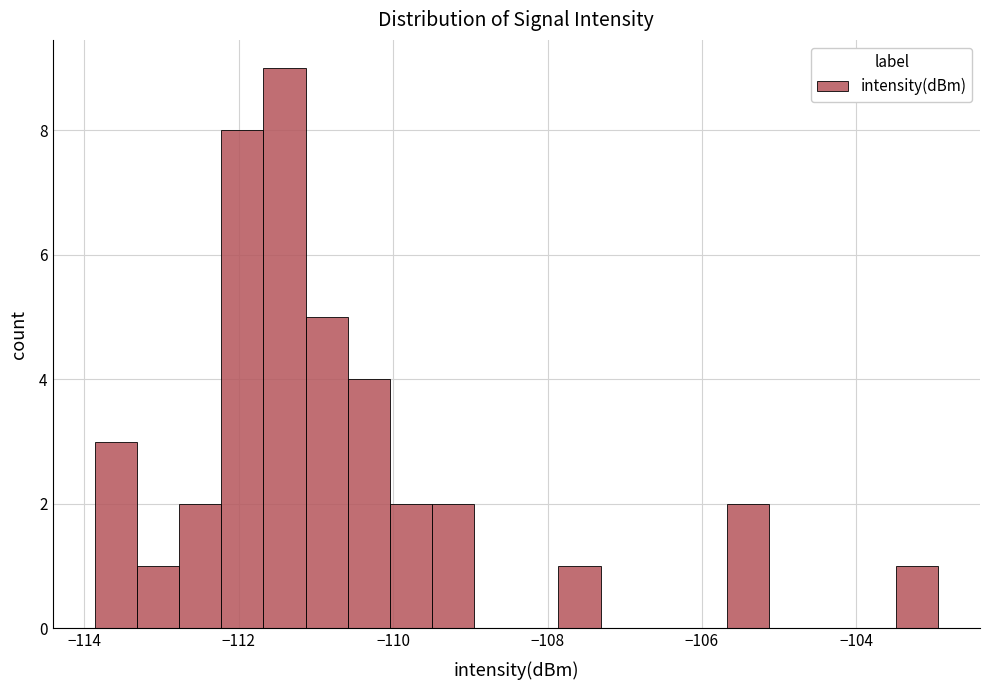

Around what value on the x-axis is the tallest bar? Give the approximate position of its centre, as read against the axis.

-111.4